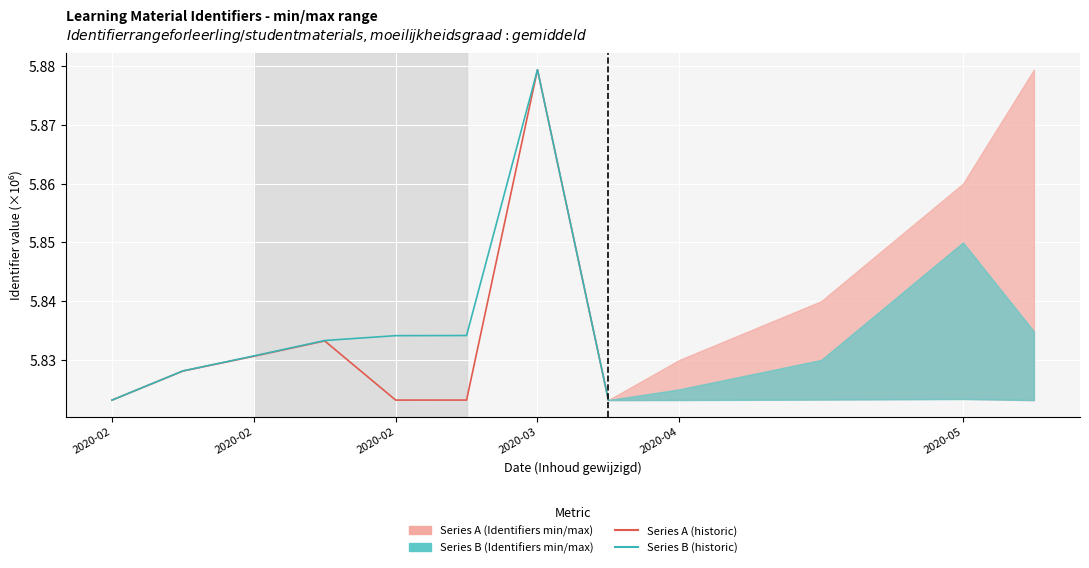

True or false: Series B (historic) and Series A (historic) intersect in this chart.

False